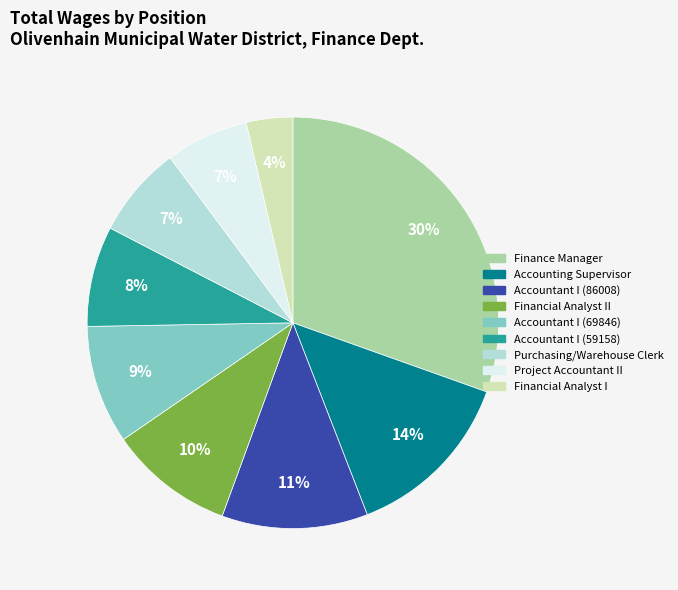

To the nearest percent, what is the average slice percentage?

11%